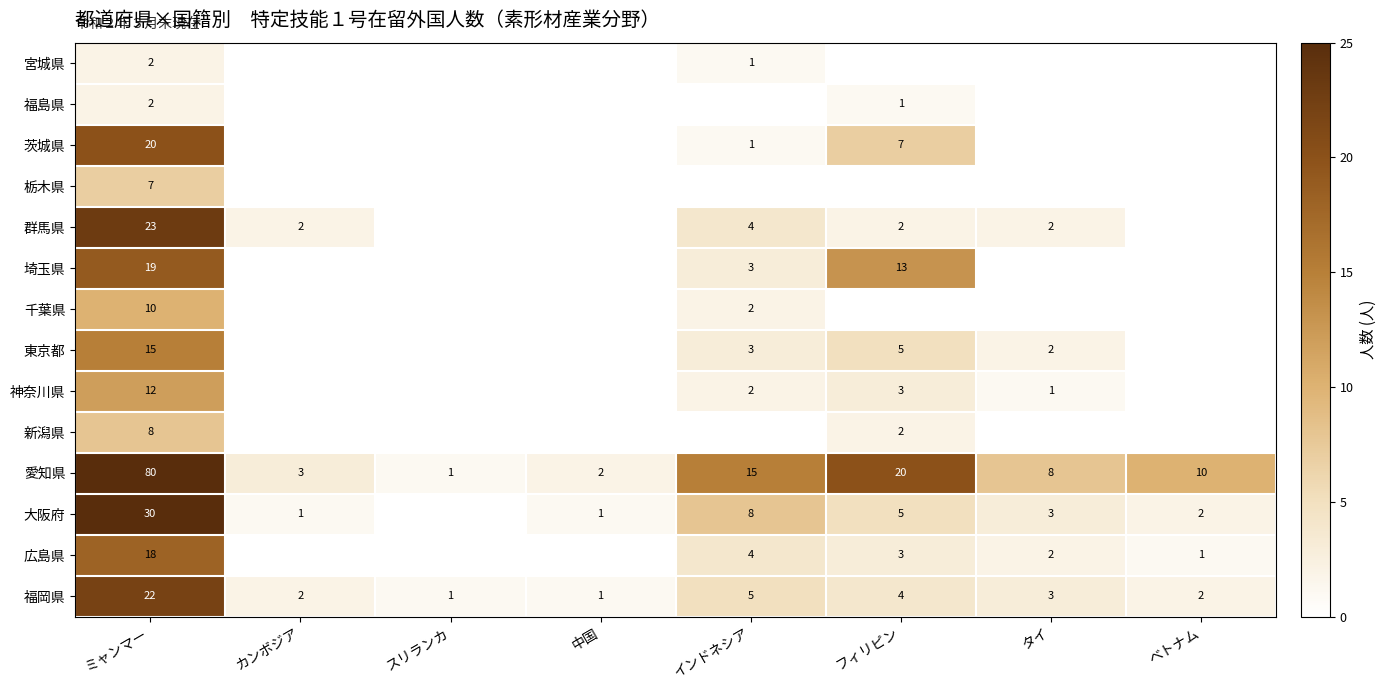

The 宮城県 series shows 4 at ミャンマー. True or false?

False